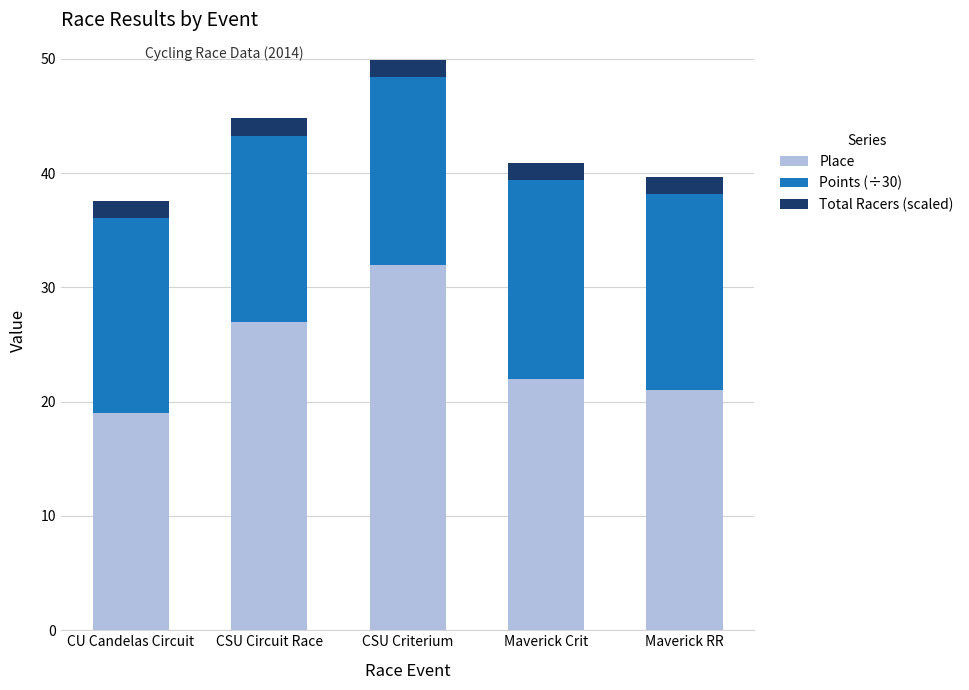

How many bars are there in total?

5